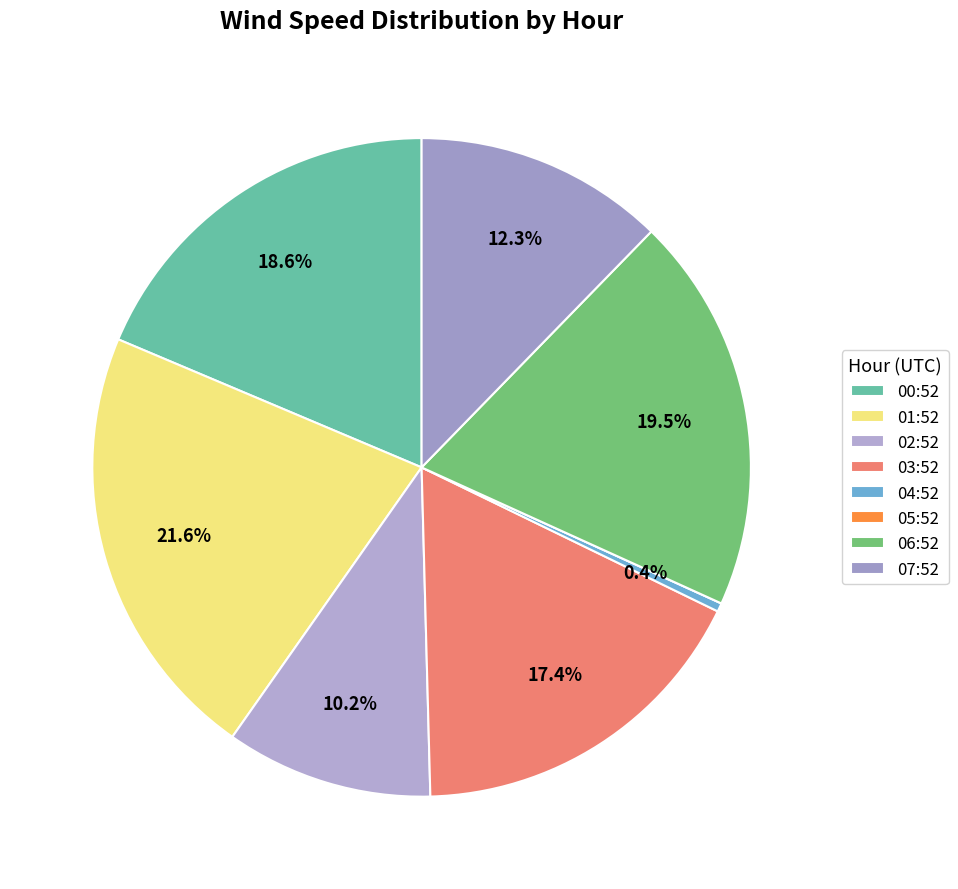

What is the smallest slice in the pie chart?

05:52